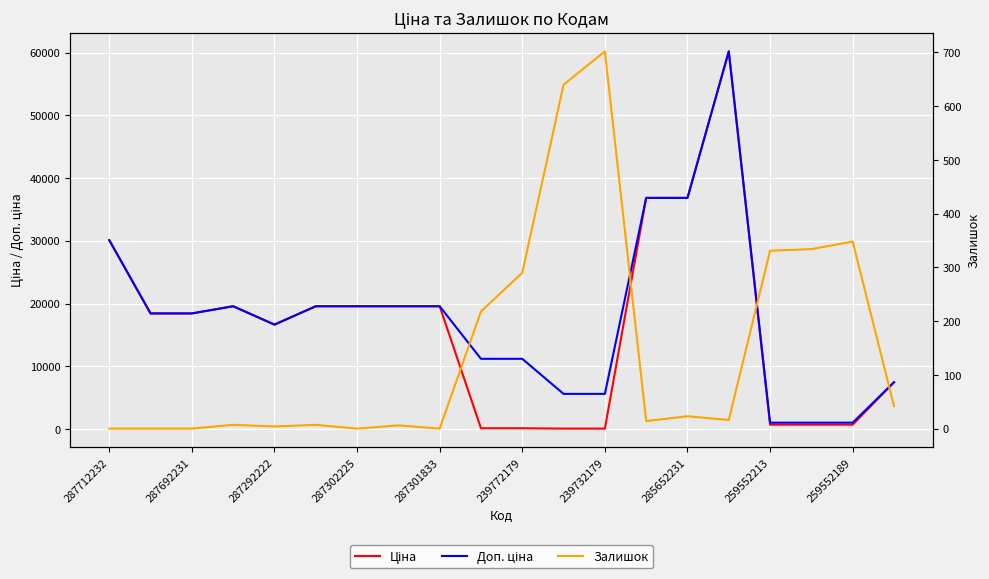

Rank the series by their maximum value, from highest to lowest.

Ціна, Доп. ціна, Залишок